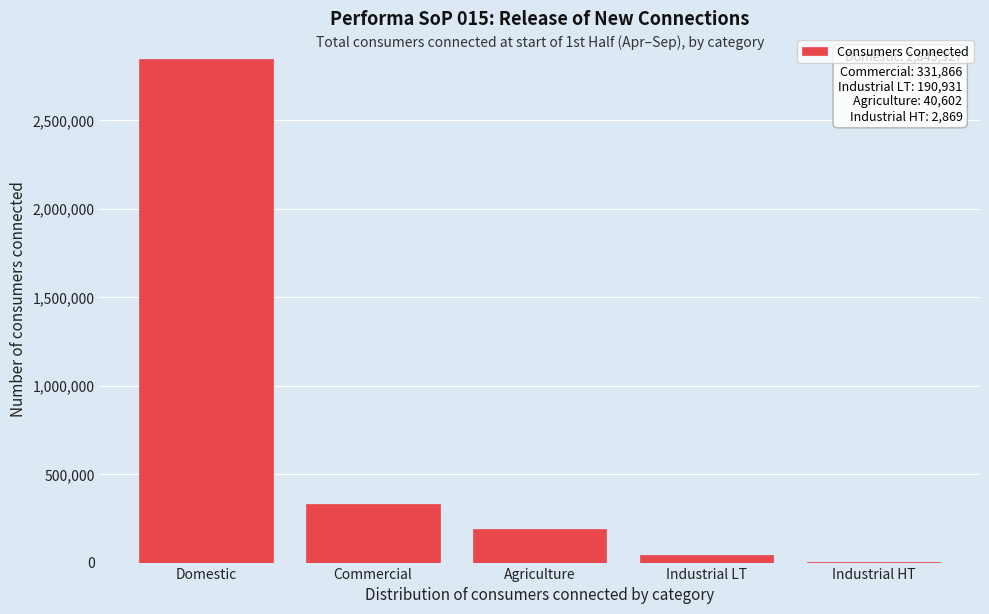

Reading left to right, extract all data points from this chart.

Domestic=2845327	Commercial=331866	Agriculture=190931	Industrial LT=40602	Industrial HT=2869